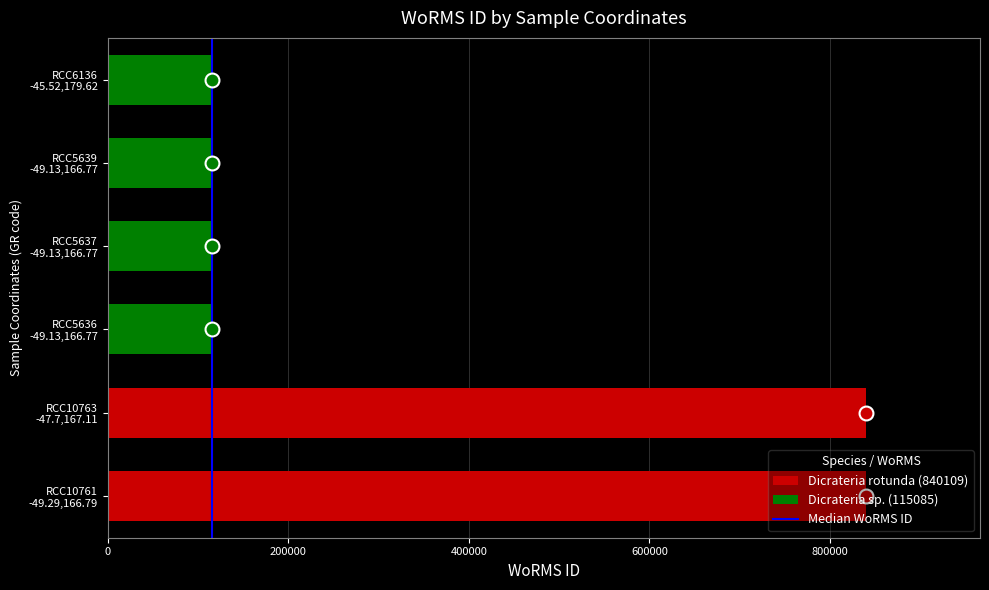

What is the greatest value displayed?

840109